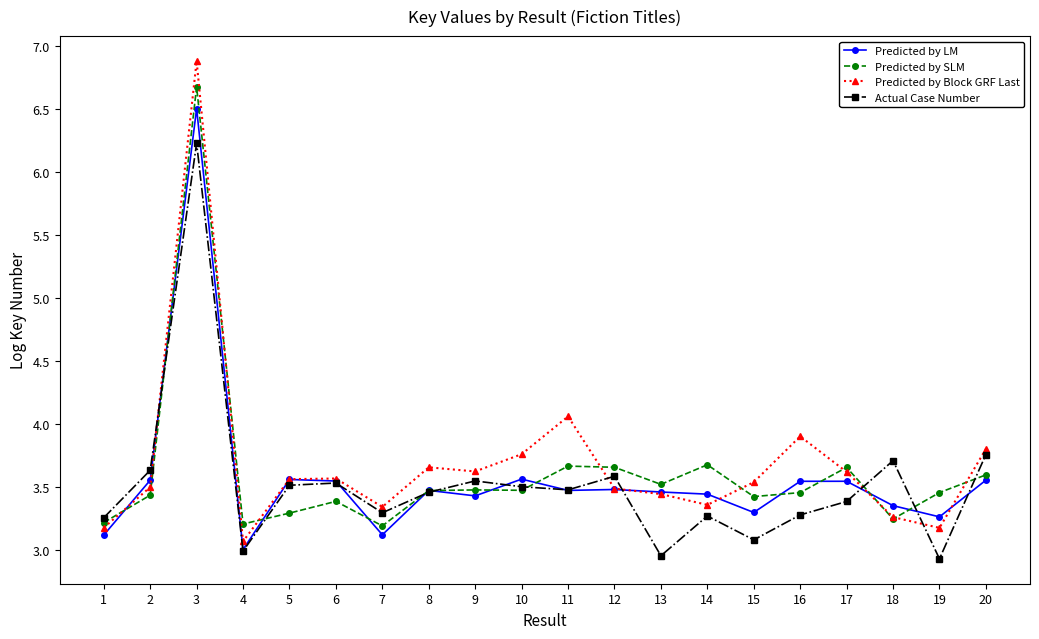

Count the number of categories in the chart.

20